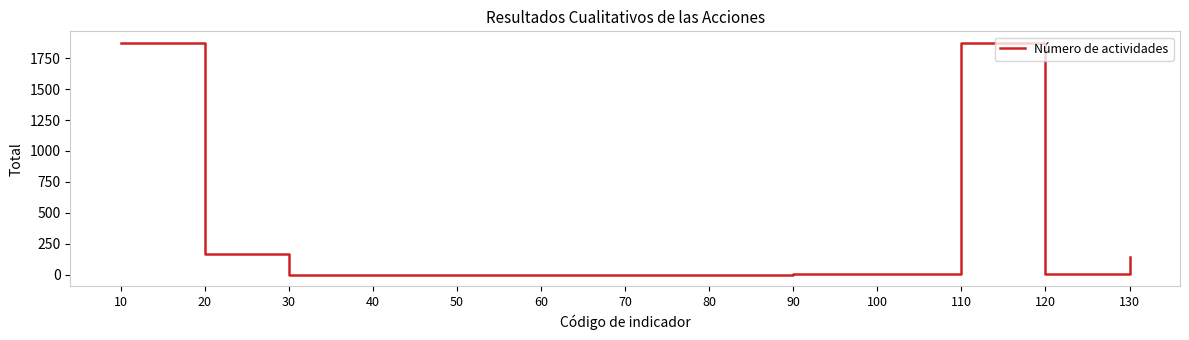

What is the greatest value displayed?

1874